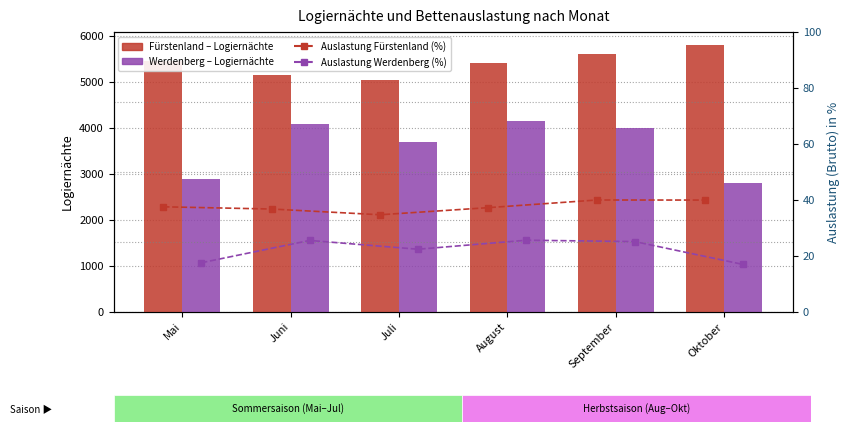

What position from the left is August?

4